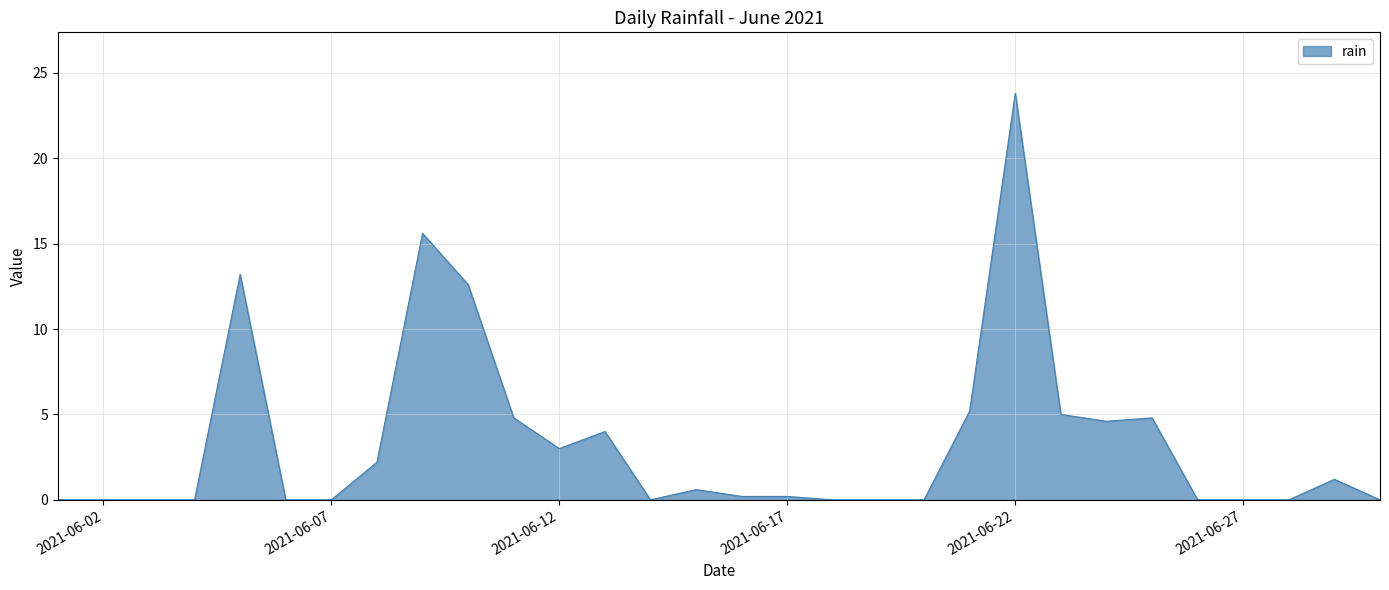

Reading right to left, list all the values displayed in this chart.

0.0	1.2	0.0	0.0	0.0	4.8	4.6	5.0	23.8	5.2	0.0	0.0	0.0	0.2	0.2	0.6	0.0	4.0	3.0	4.8	12.6	15.6	2.2	0.0	0.0	13.2	0.0	0.0	0.0	0.0